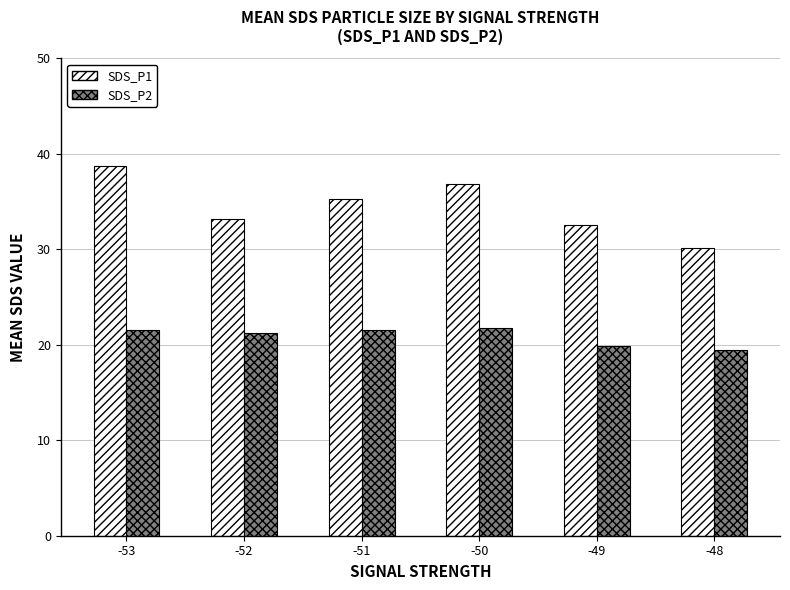

What is the spread (max minus min) of values at -51?

13.7